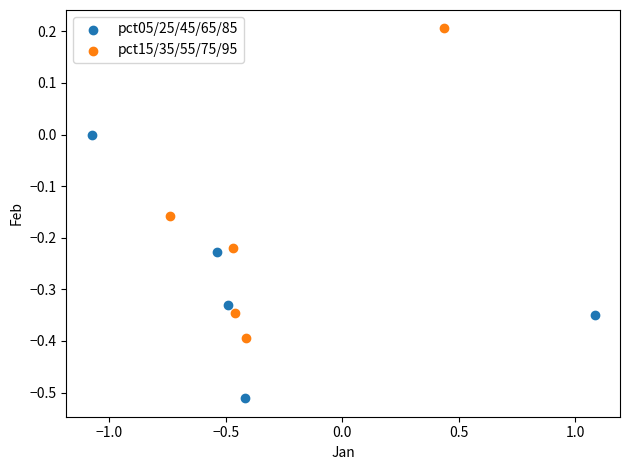

Which series contains the highest Y value?

pct15/35/55/75/95